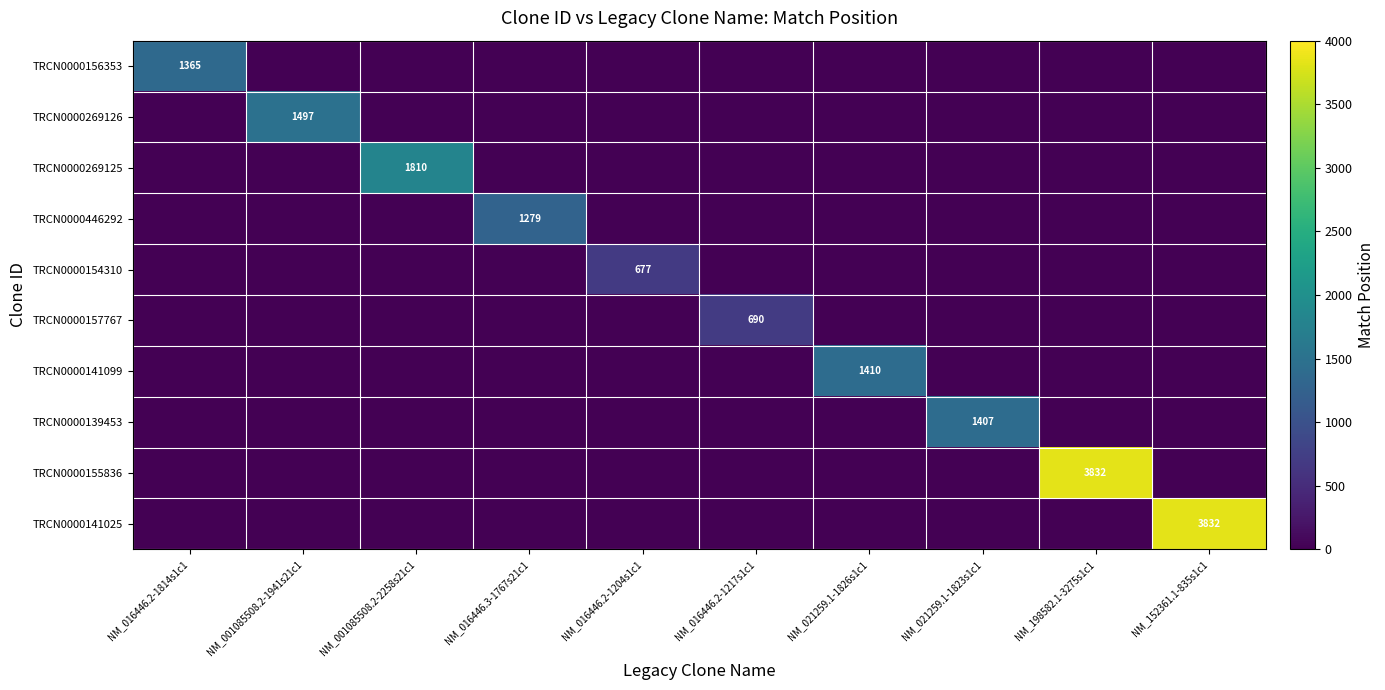

The TRCN0000139453 series shows 522 at NM_021259.1-1823s1c1. True or false?

False